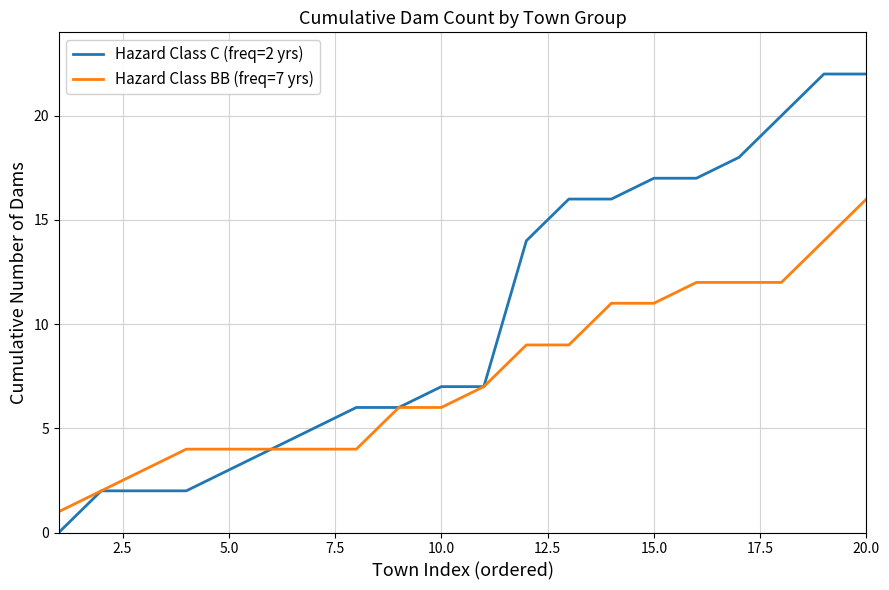

What is the maximum value shown in the chart?

22